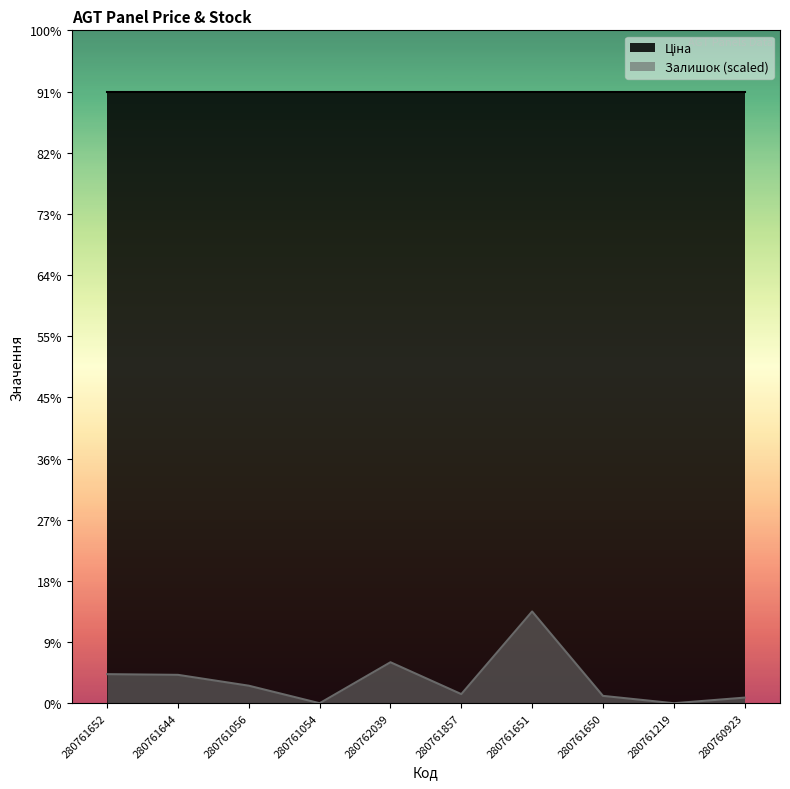

Where is the data nearest to the value 460?

280762039